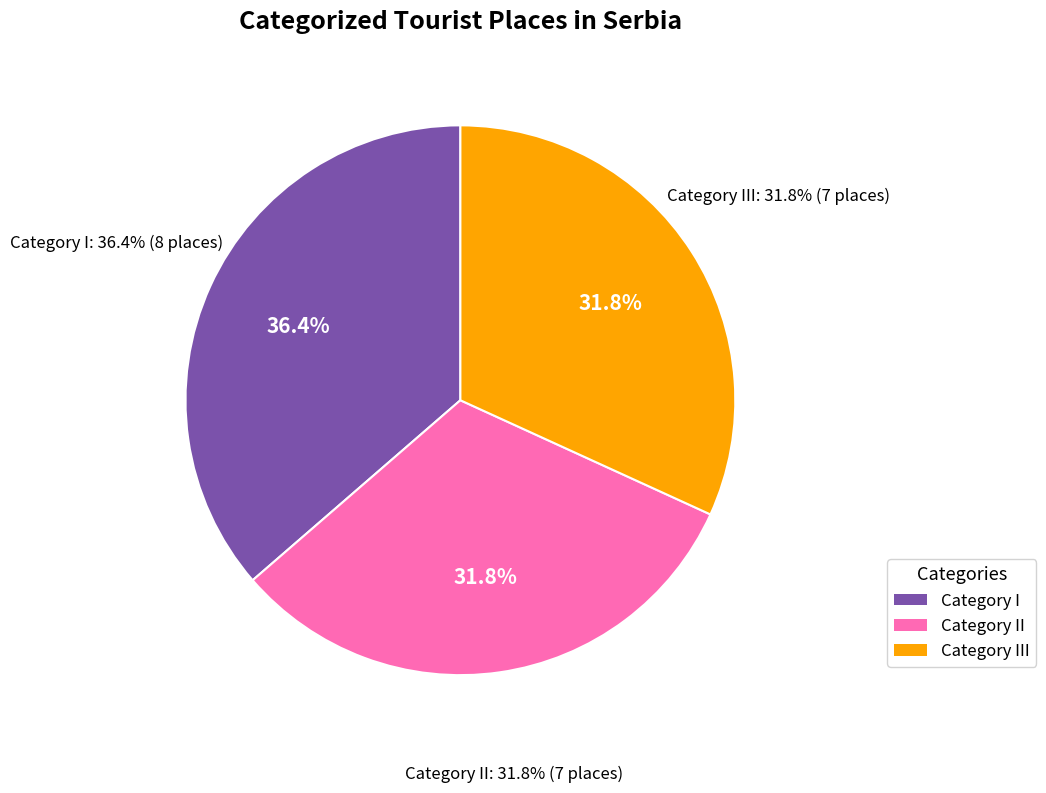

Is it true that I is 36% of the pie?

True